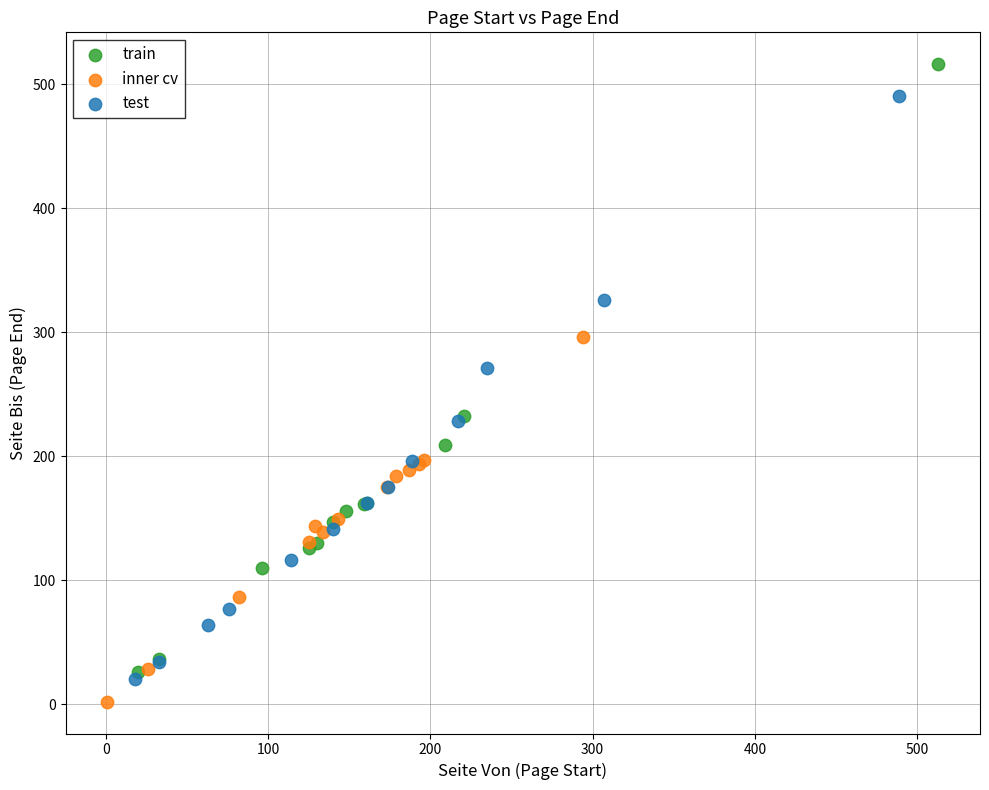

Which series reaches the maximum Y coordinate?

train